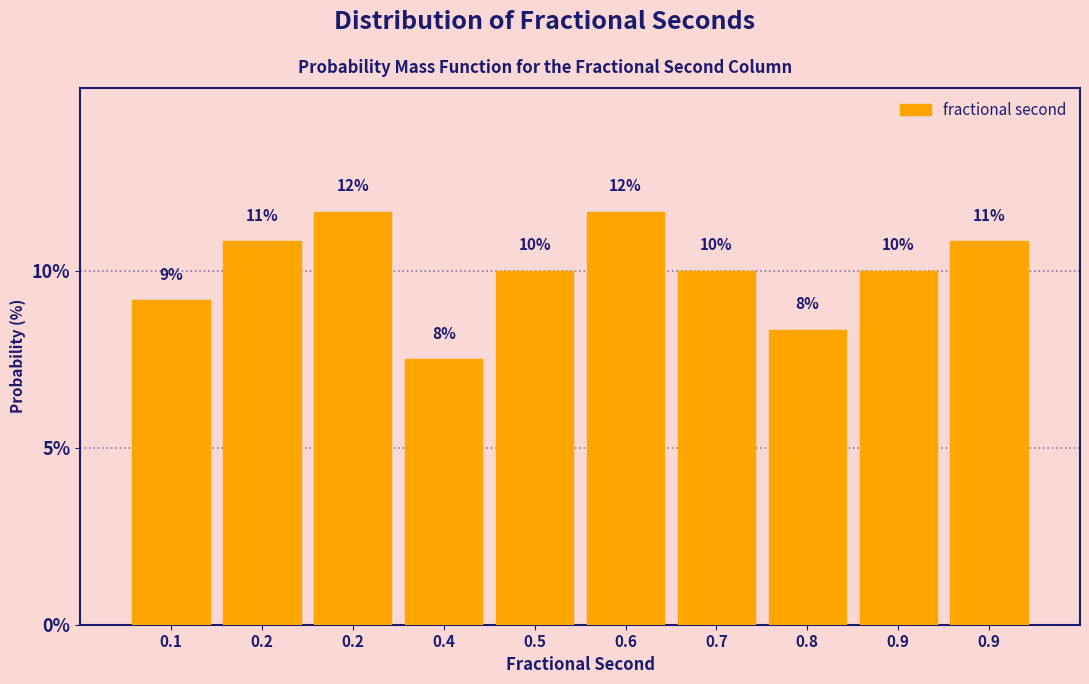

Are the bars horizontal?

No